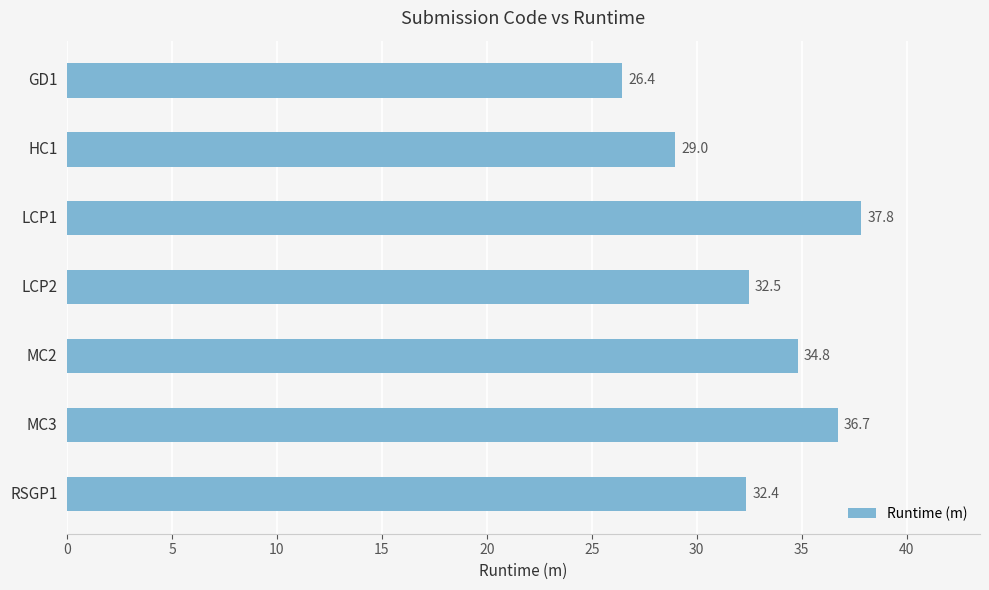

What is the difference between the maximum and second lowest values?

8.9